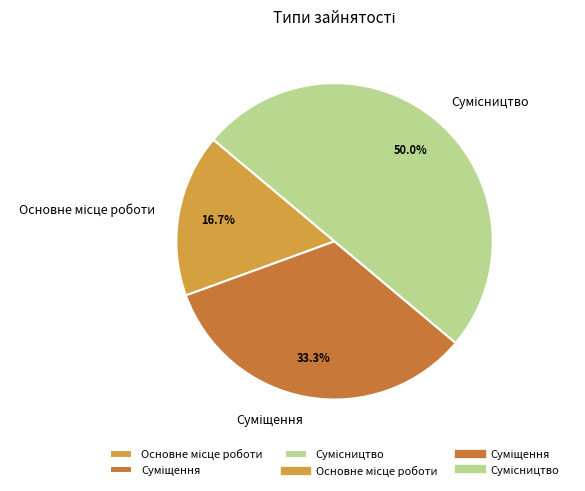

Does any single category account for the majority?

No